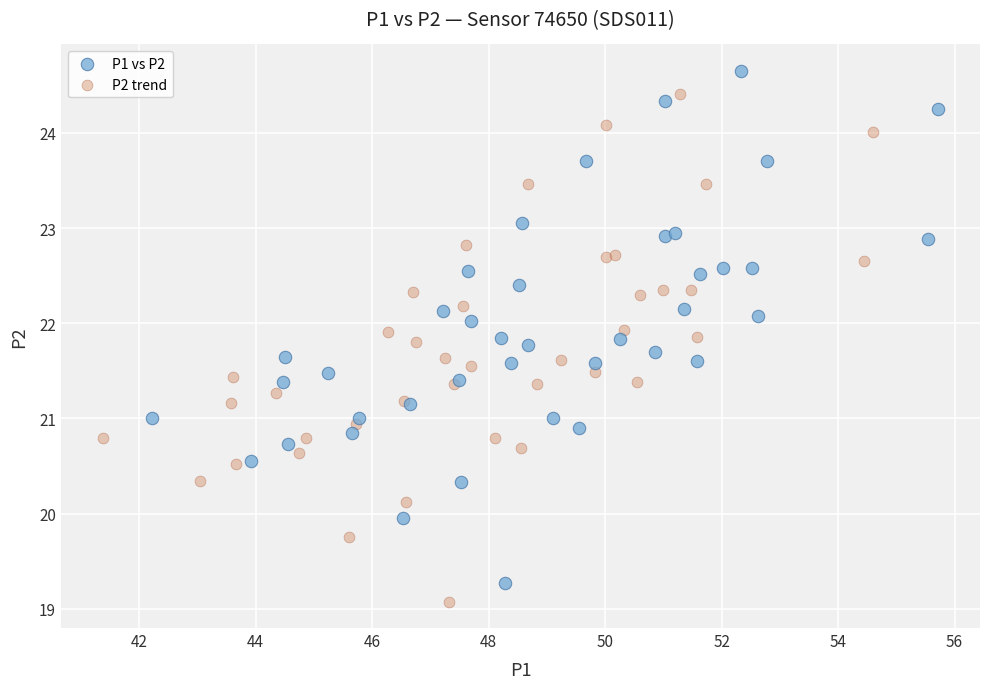

What are all the series names shown in the legend?

P1 vs P2, P2 trend